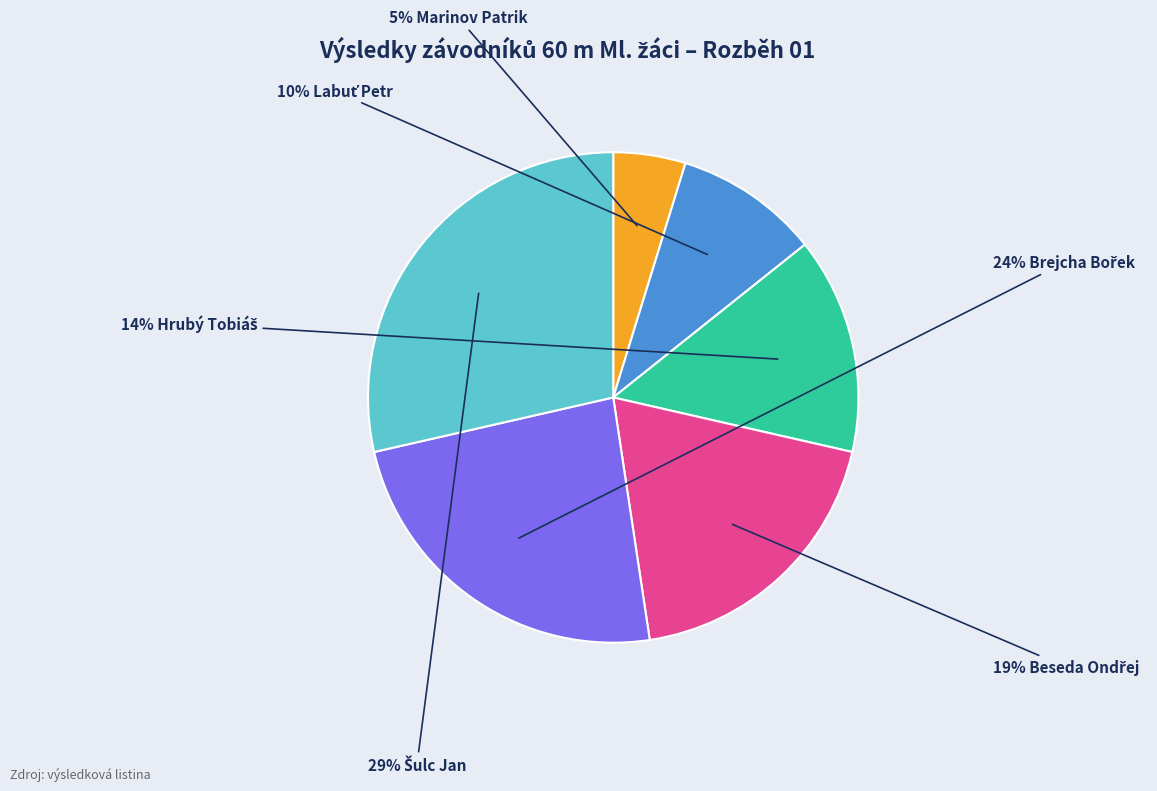

To the nearest percent, what is the average slice percentage?

17%